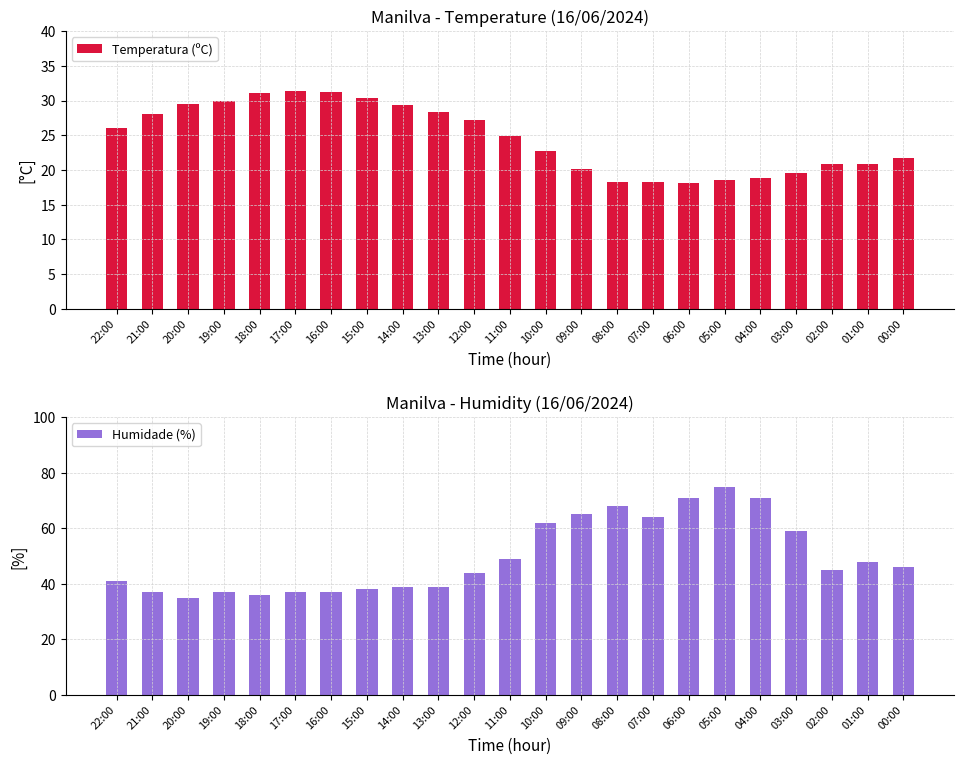

At how many categories does at least one series exceed 50?

8